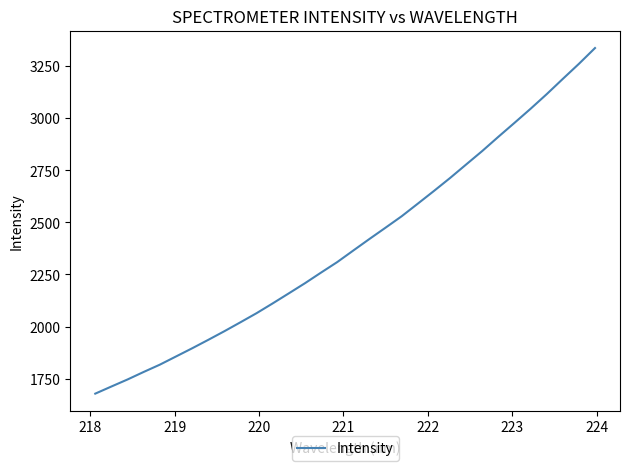

What is the minimum value shown in the chart?

1677.5